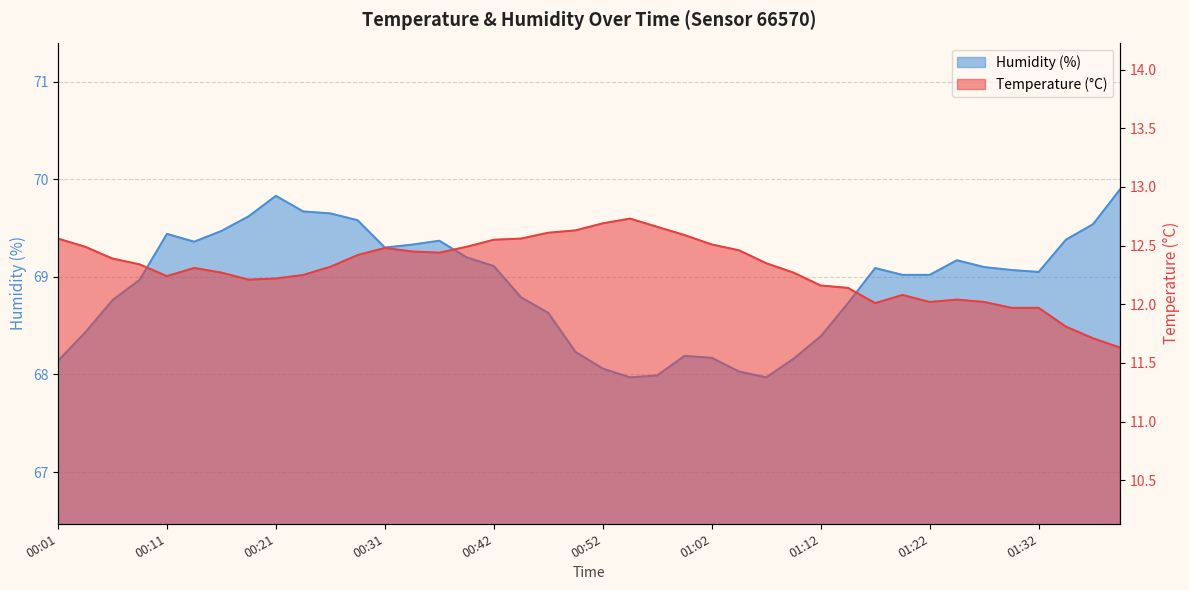

Which has a higher value, 00:04 or 00:29?

00:04